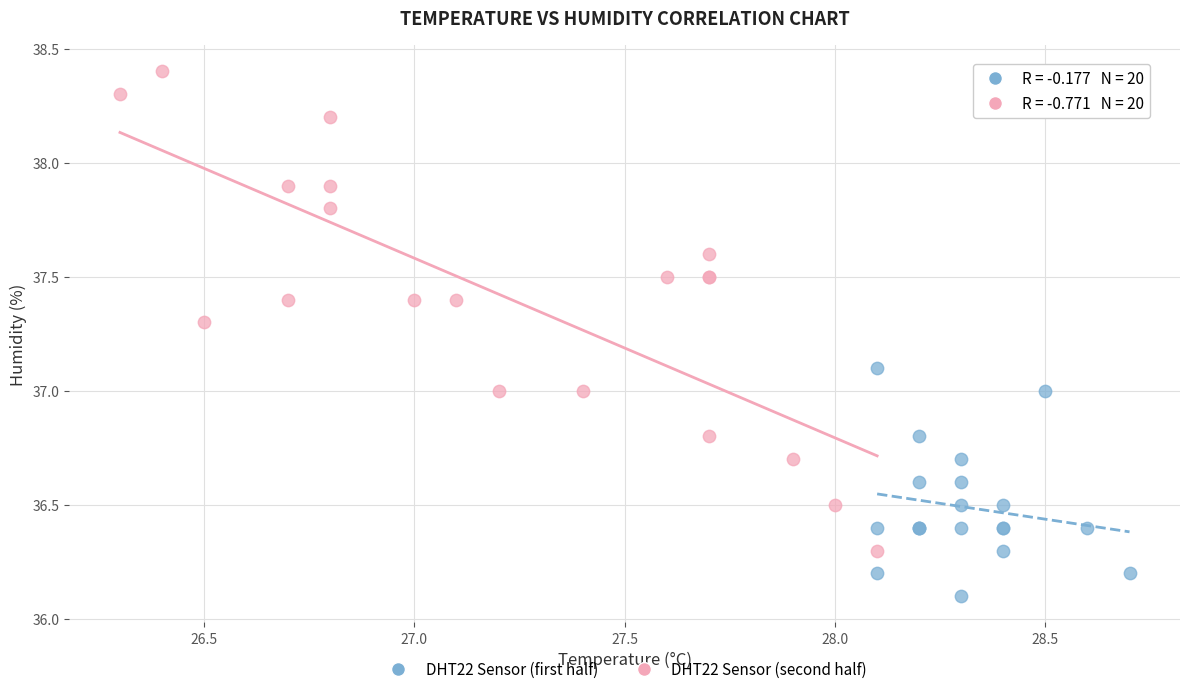

What are all the series names shown in the legend?

DHT22 Sensor (first half), DHT22 Sensor (second half)